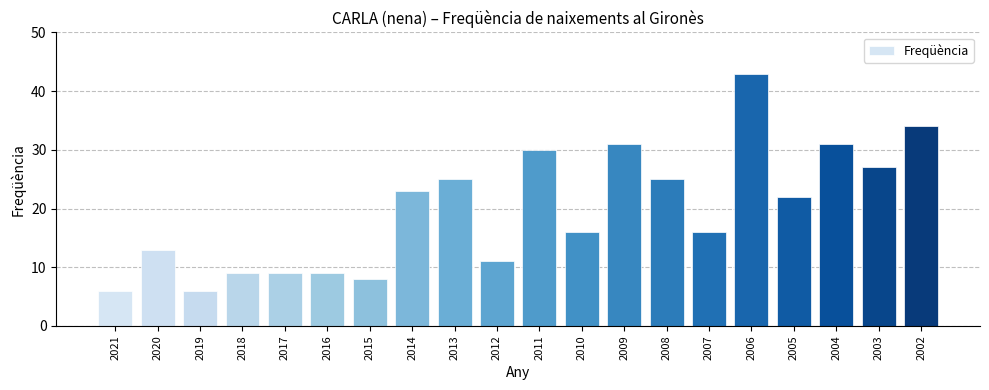

What is the change in value from 2006 to 2005?

-21